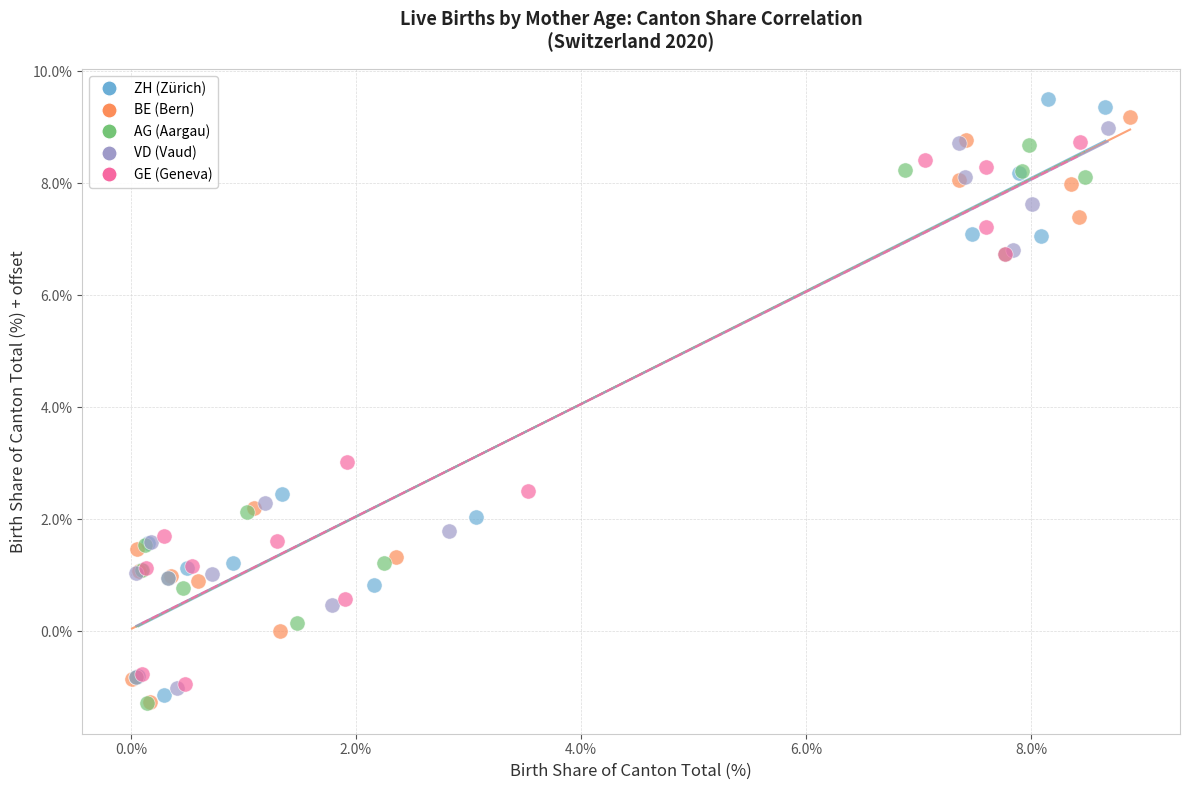

Which series has the widest spread of Y values?

ZH (Zürich)